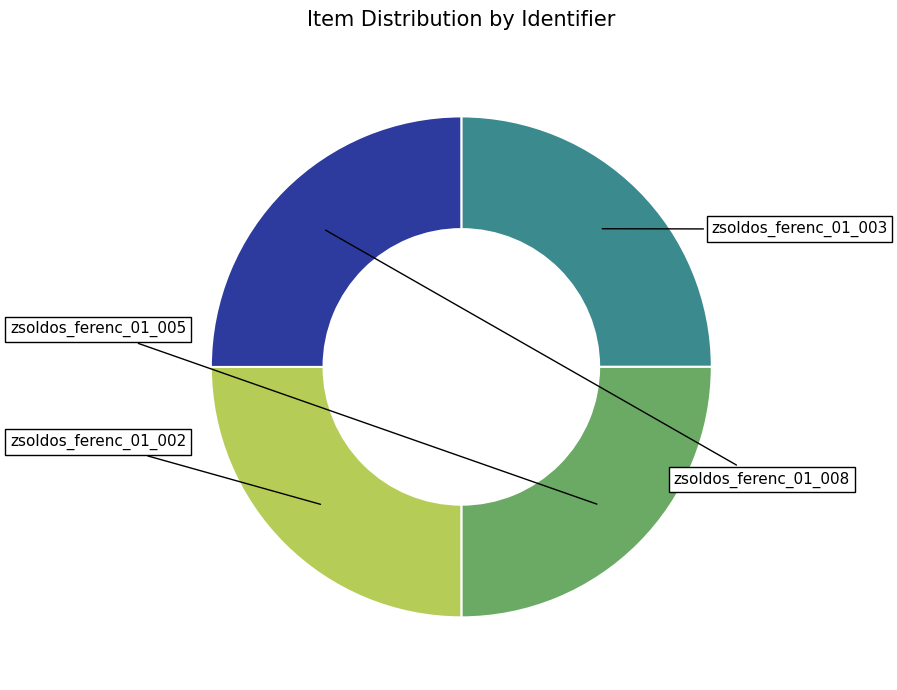

Is there a majority slice in this chart?

No